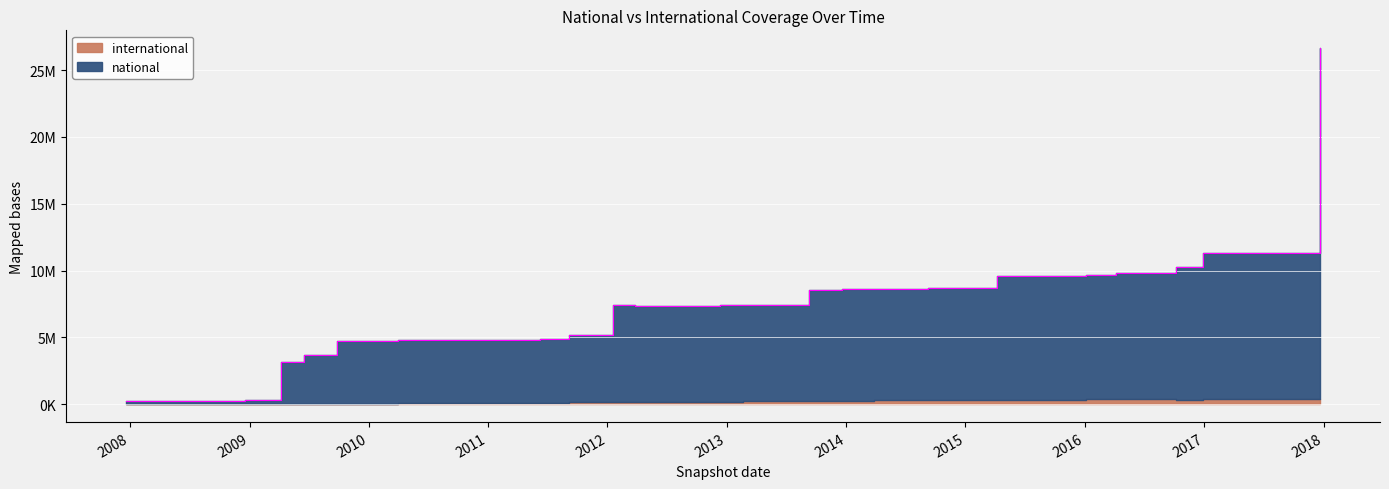

How many interior local valleys (lower than both neighbors) does the data have?

3